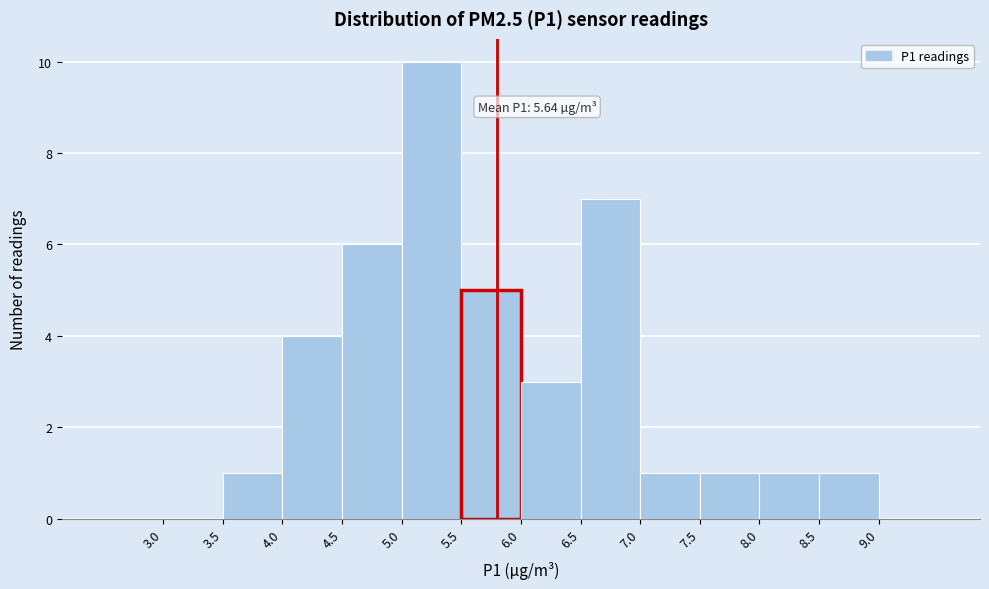

Which range on the x-axis has the tallest bar?

5.0 to 5.5